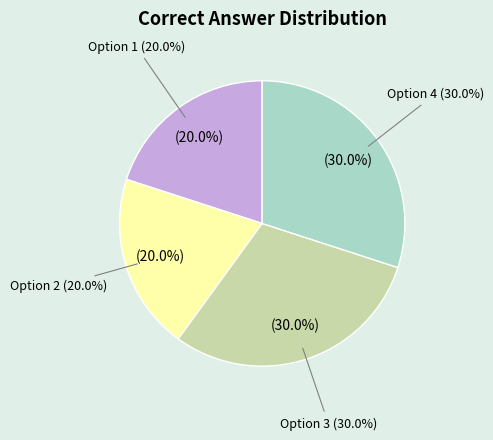

Is there any slice that represents more than half of the pie?

No